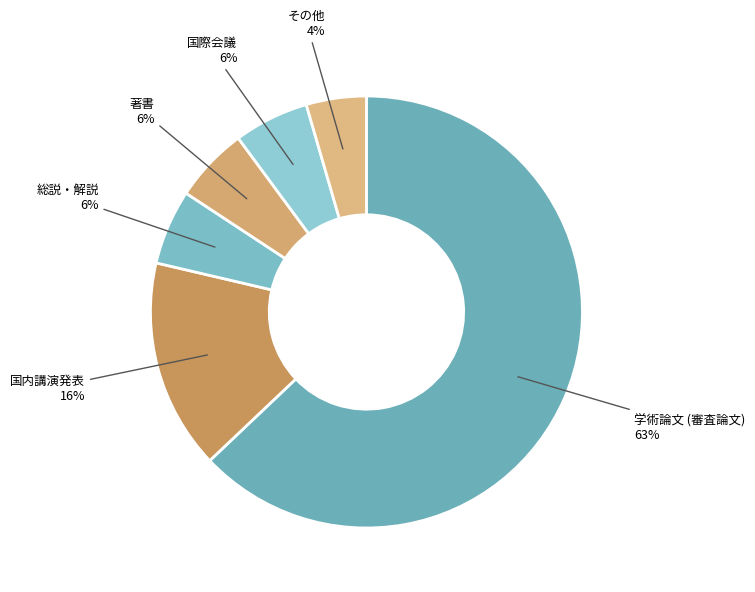

Does any single category account for the majority?

Yes